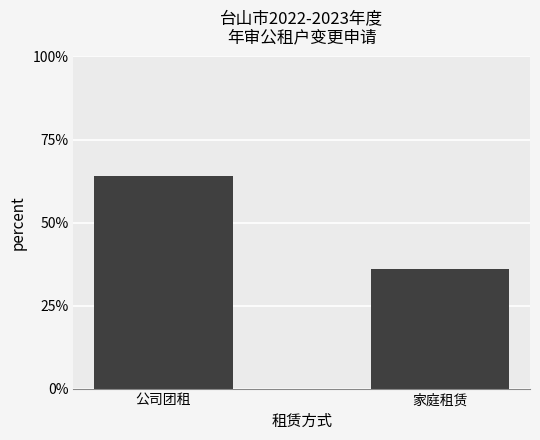

At which label does the data first exceed 64?

公司团租